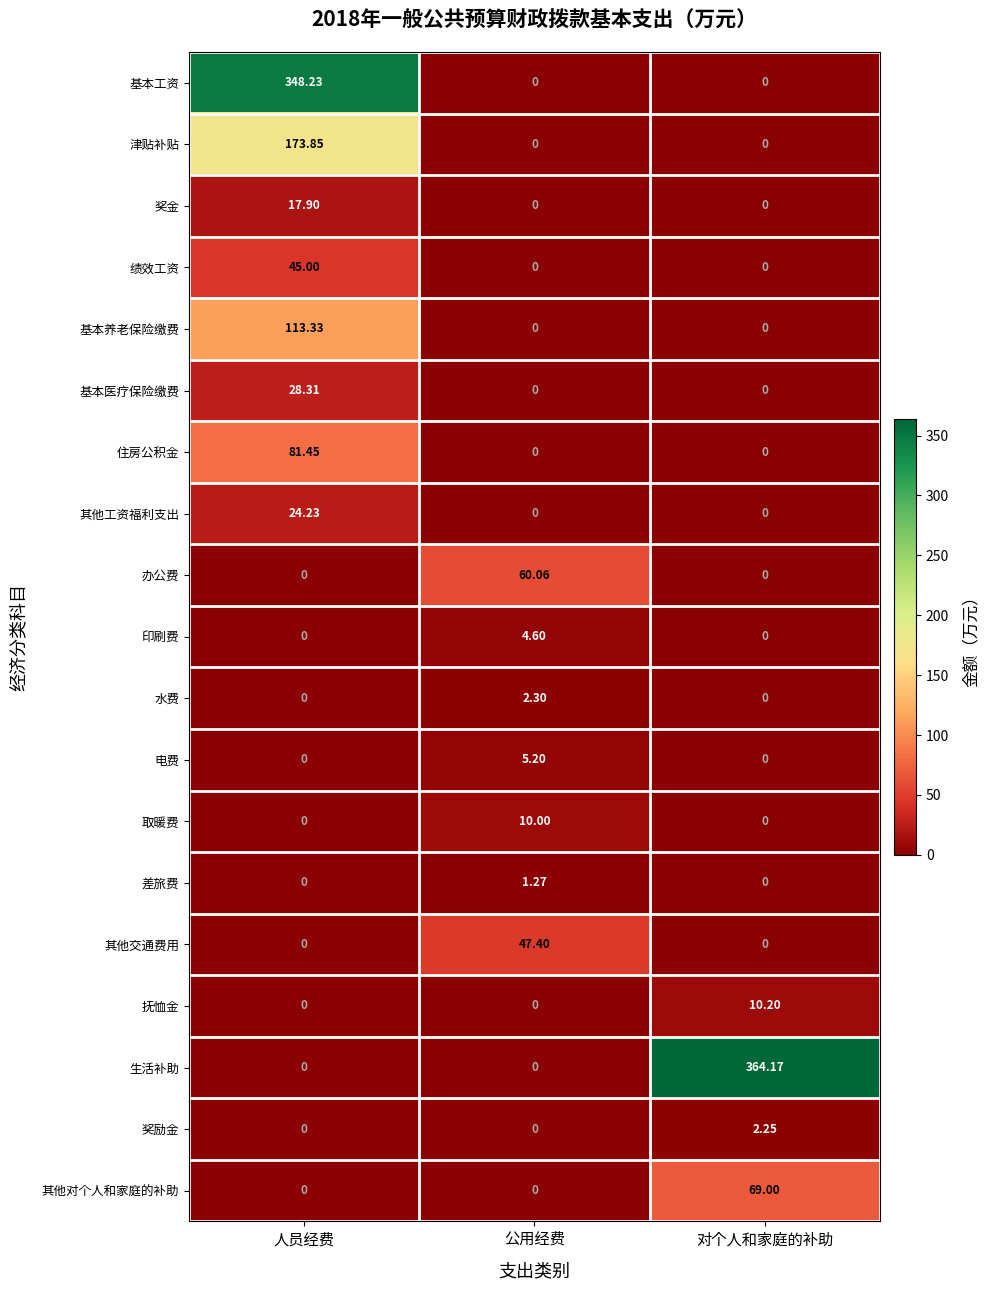

At which category is the sum across all series the highest?

人员经费